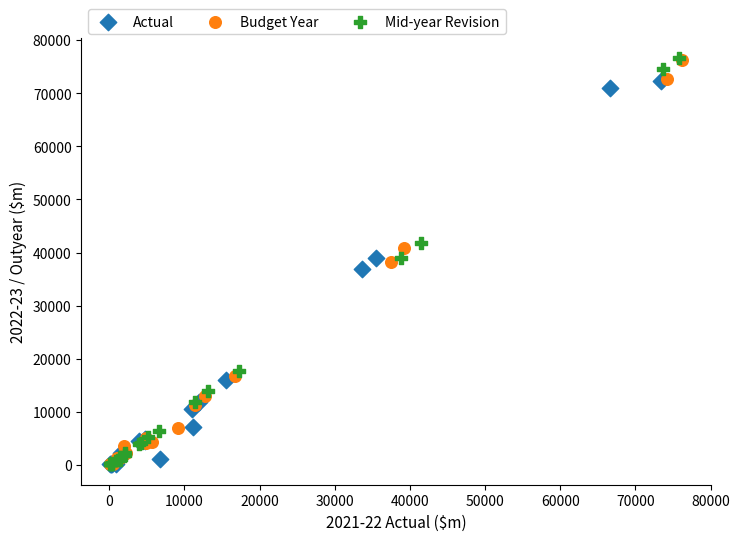

Which series has the widest spread of Y values?

Mid-year Revision